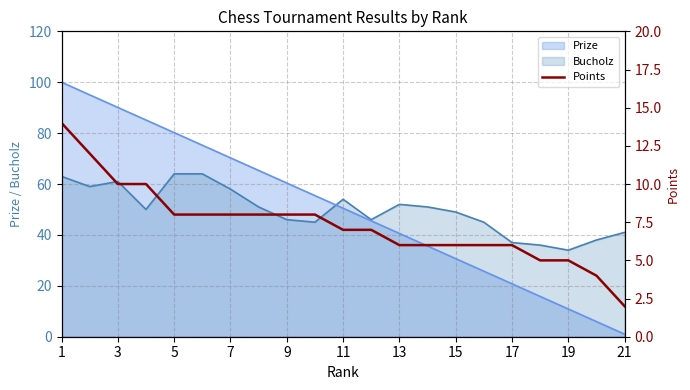

The Prize series shows 71.7 at 11. True or false?

False